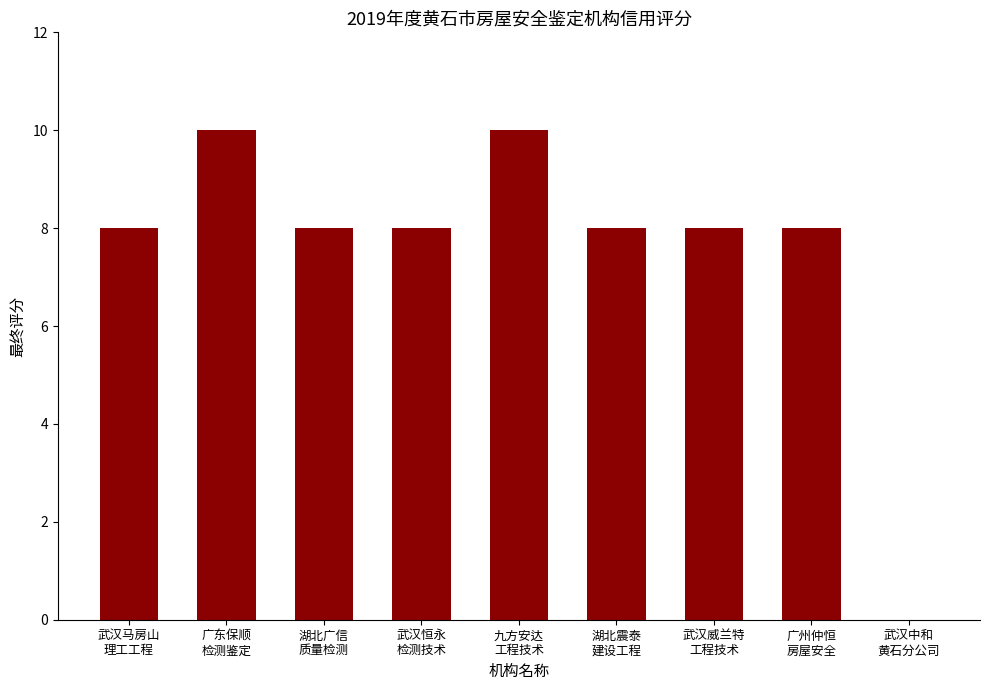

What is the maximum value shown in the chart?

10